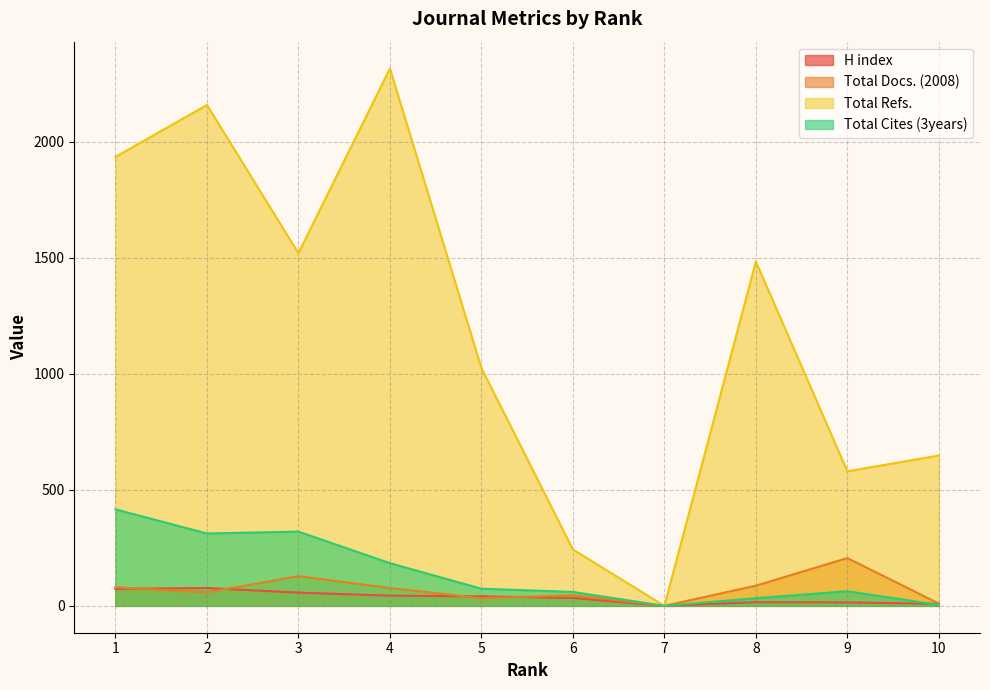

Is it true that Total Refs. equals 972 at 10?

False